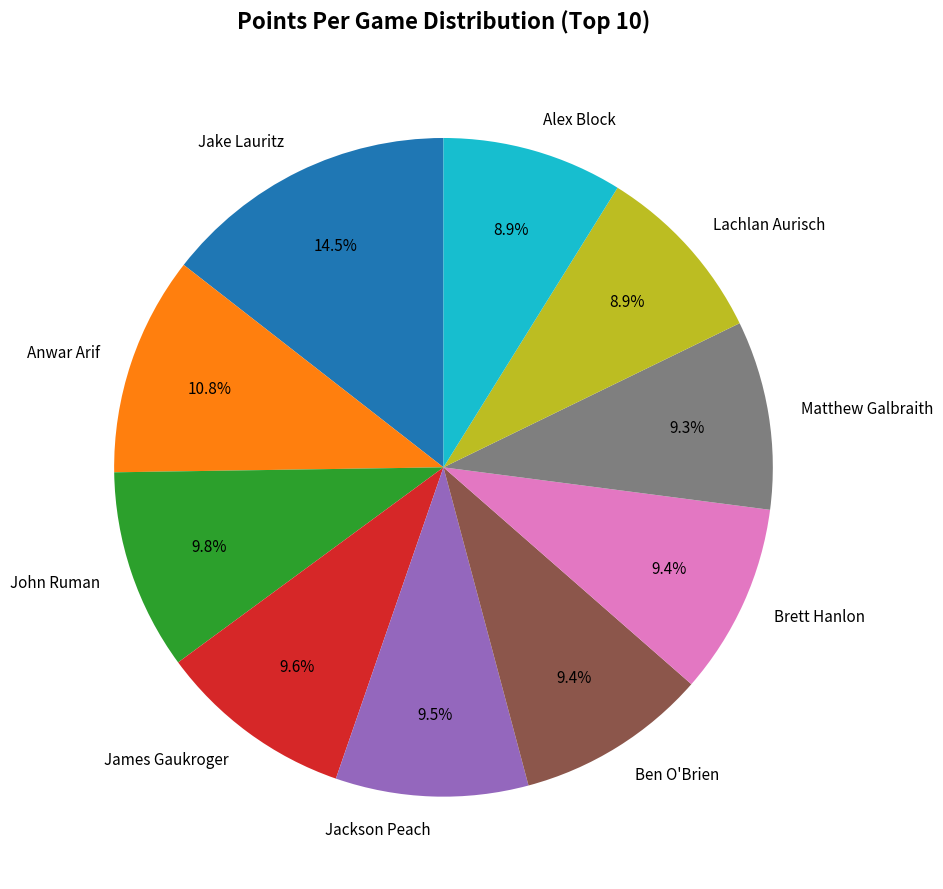

What is the largest slice in the pie chart?

Jake Lauritz